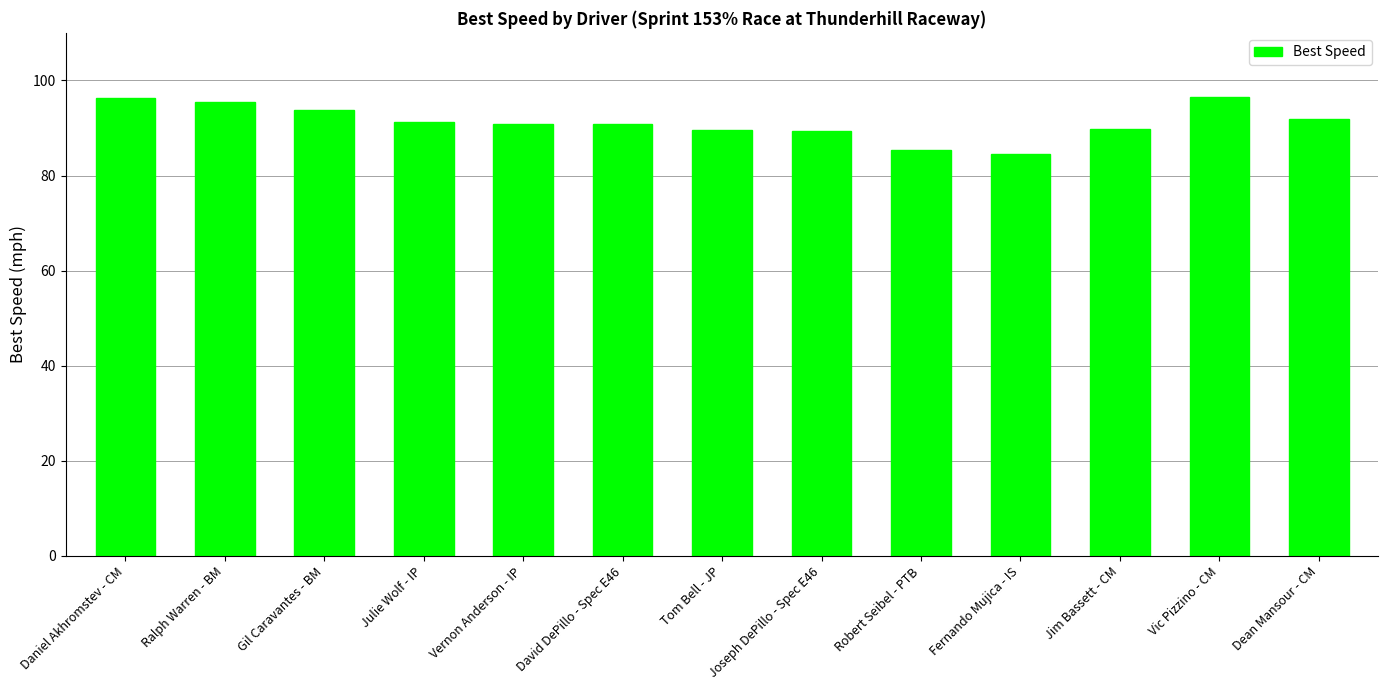

What is the greatest value displayed?

96.5